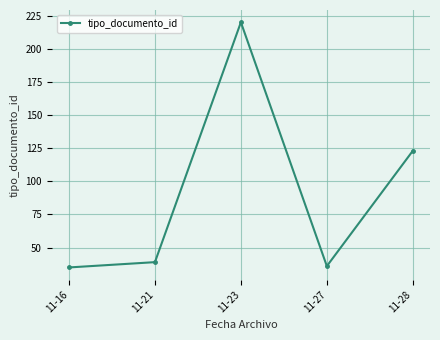

True or false: the data shows 123 at 11-28.

True